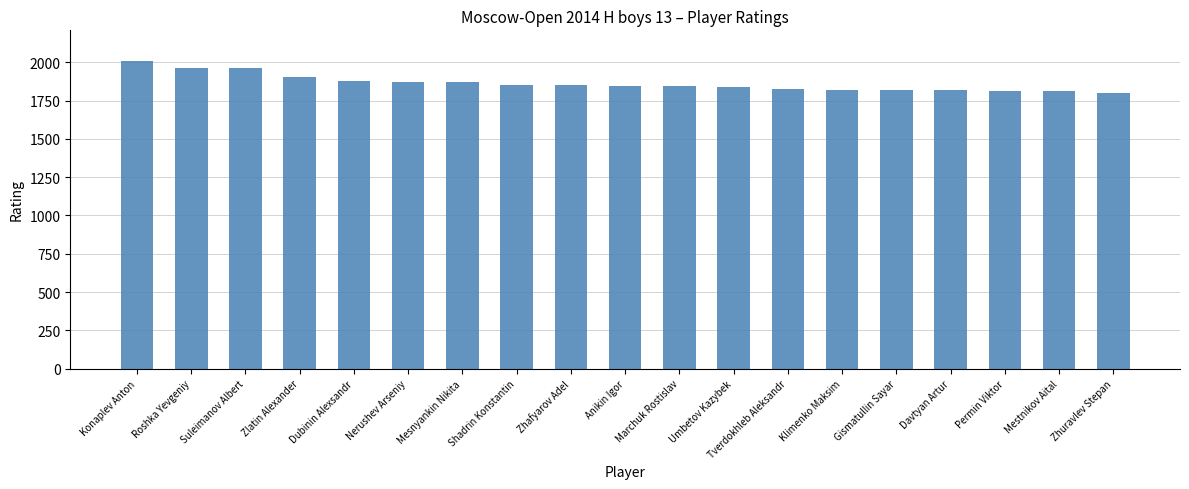

Count the number of data series in this chart.

1